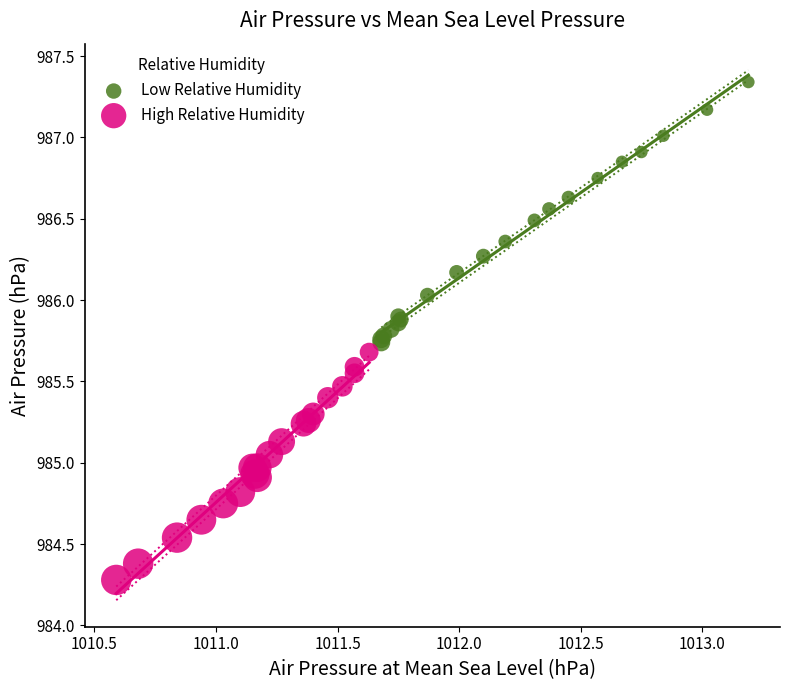

Which series contains the lowest Y value?

High Relative Humidity